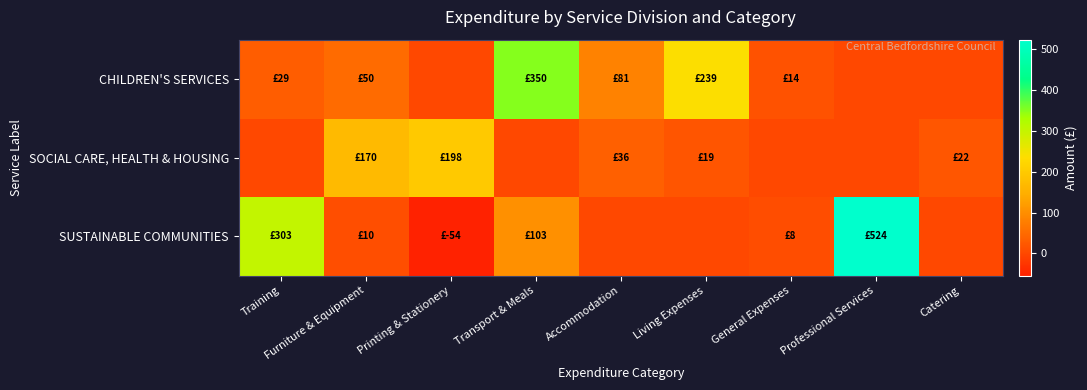

Between Transport & Meals and Living Expenses, which is larger?

Transport & Meals